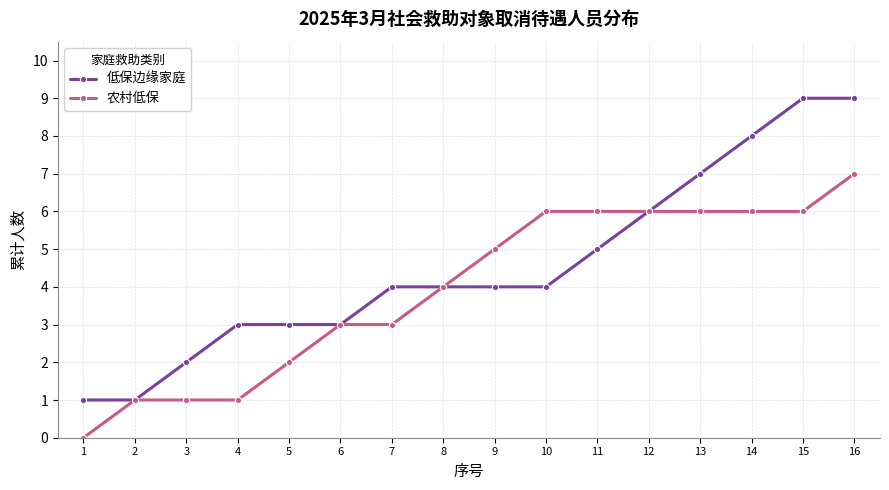

What is the difference between the maximum and minimum values in the 低保边缘家庭 series?

8